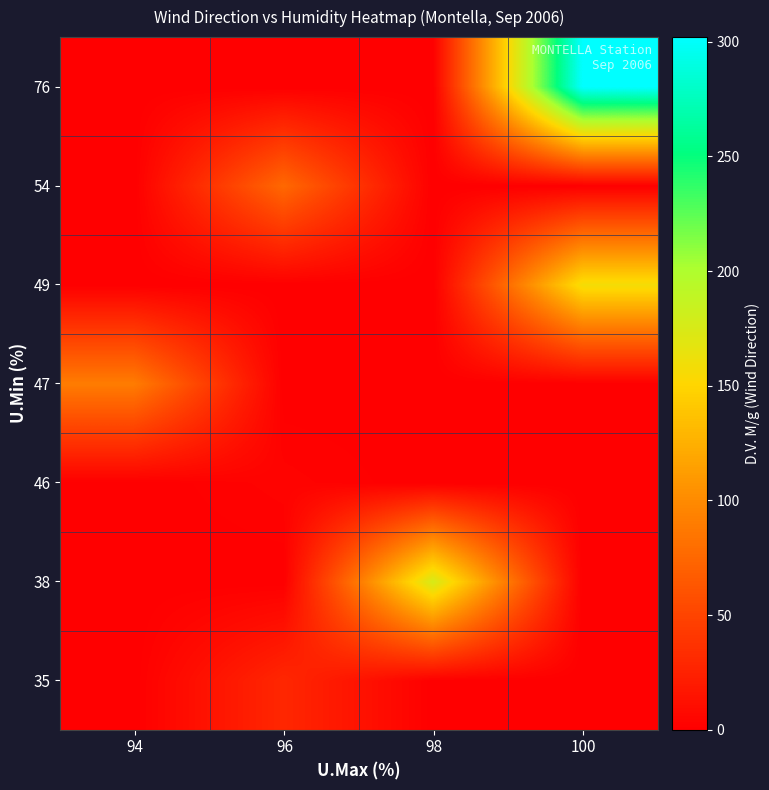

Which category has the highest value across all series?

100